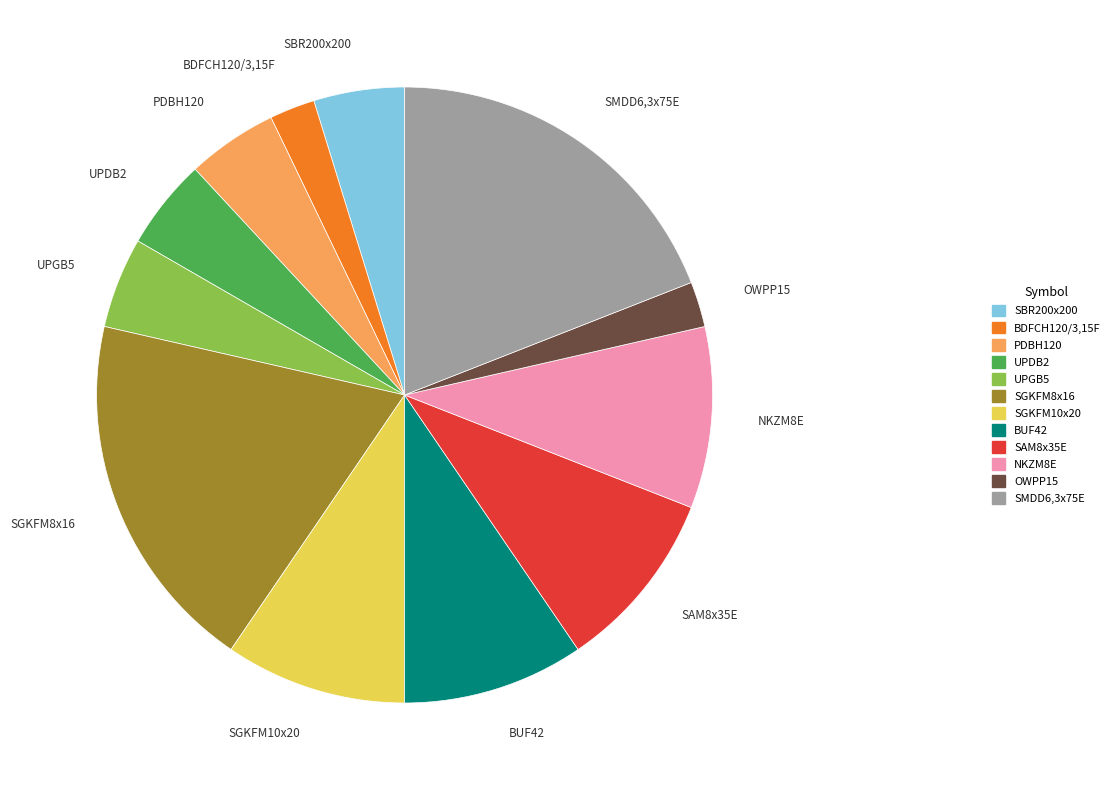

What is the ratio of the value at SAM8x35E to the value at OWPP15?

4.0